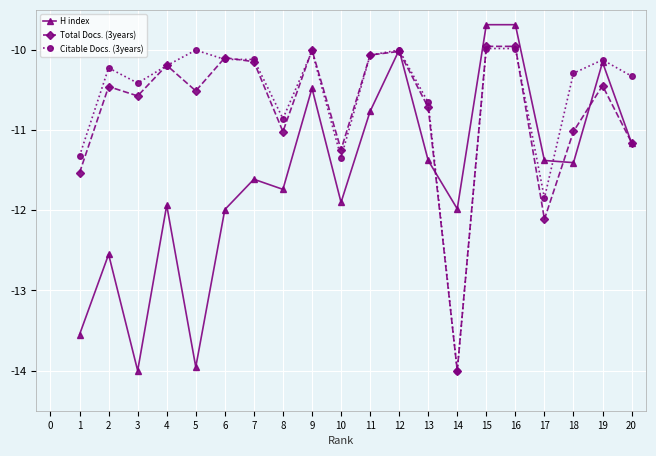

What is the sum of the Citable Docs. (3years) values at 3 and 16?

-20.4